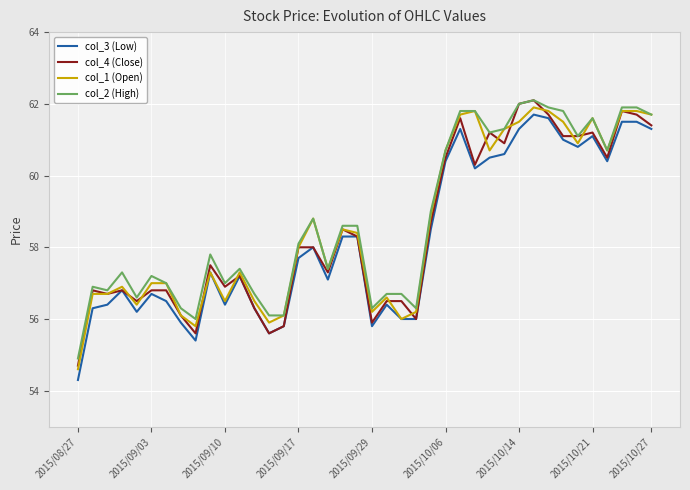

Does the chart display data point markers on the line(s)?

No